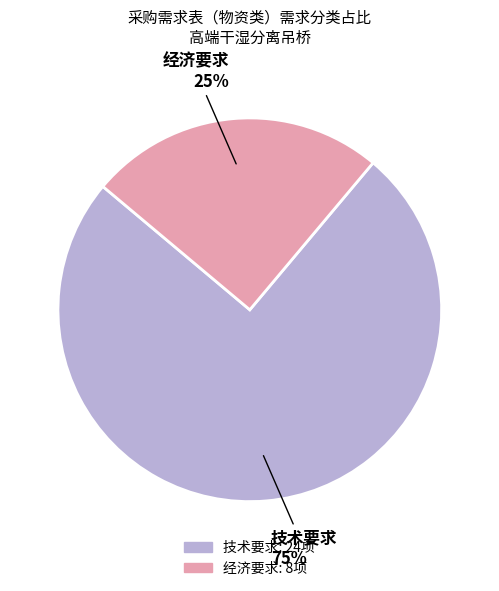

Combined, do 技术要求 and 经济要求 account for over 50%?

Yes